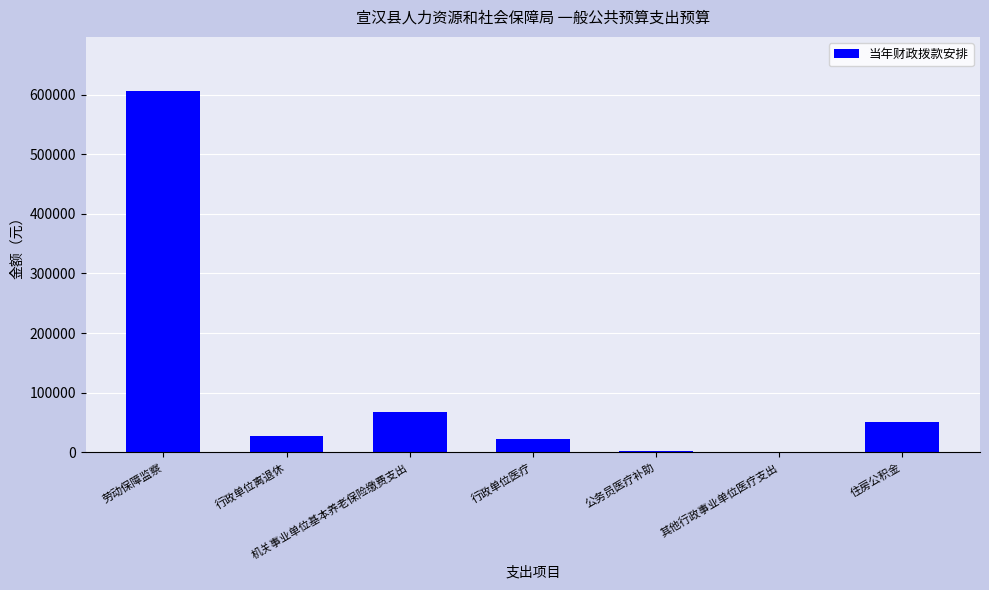

What is the sum of all values?

777978